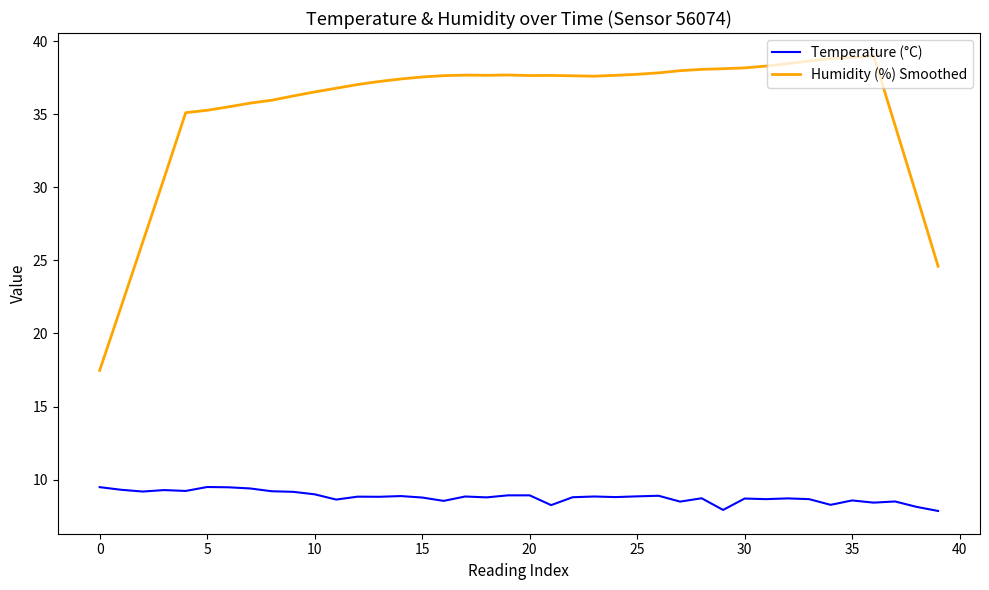

What is the difference between the second highest and second lowest values in the Temperature (°C) series?

1.6